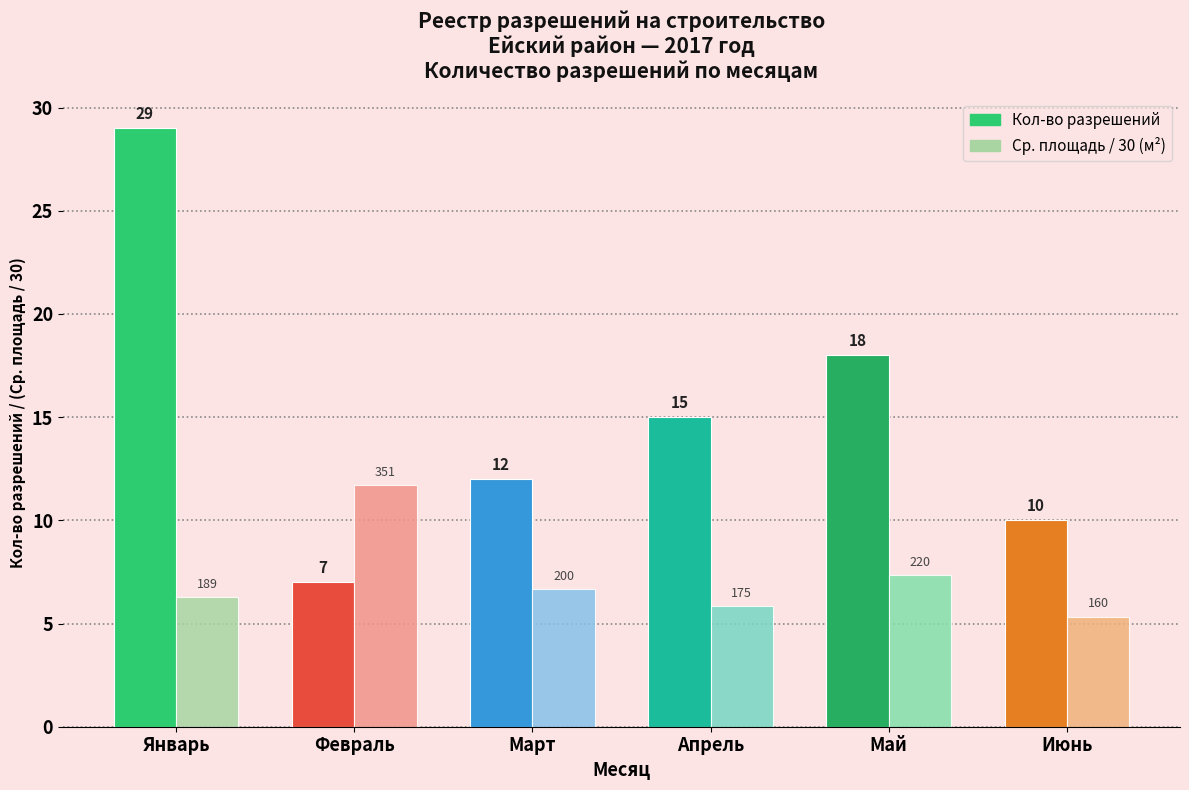

What is the label of the 3rd bar from the left?

Март